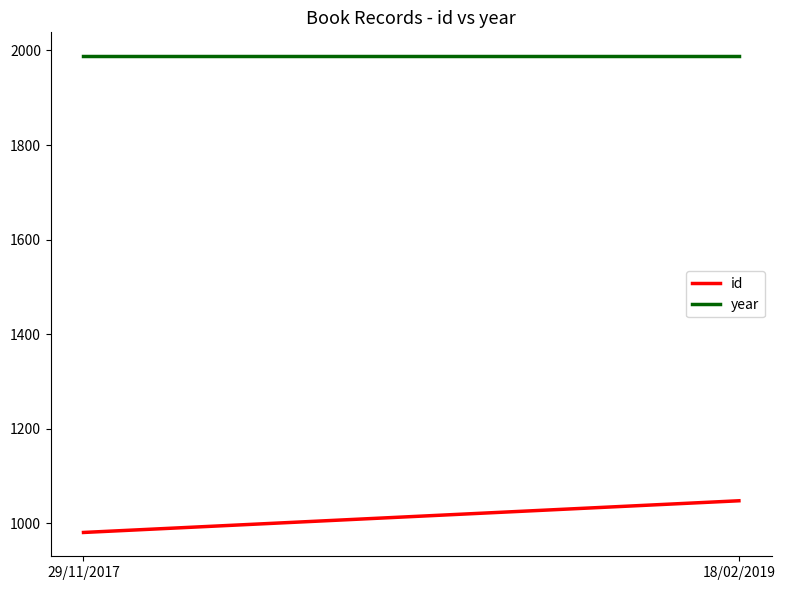

Which series has the largest total across all categories?

year